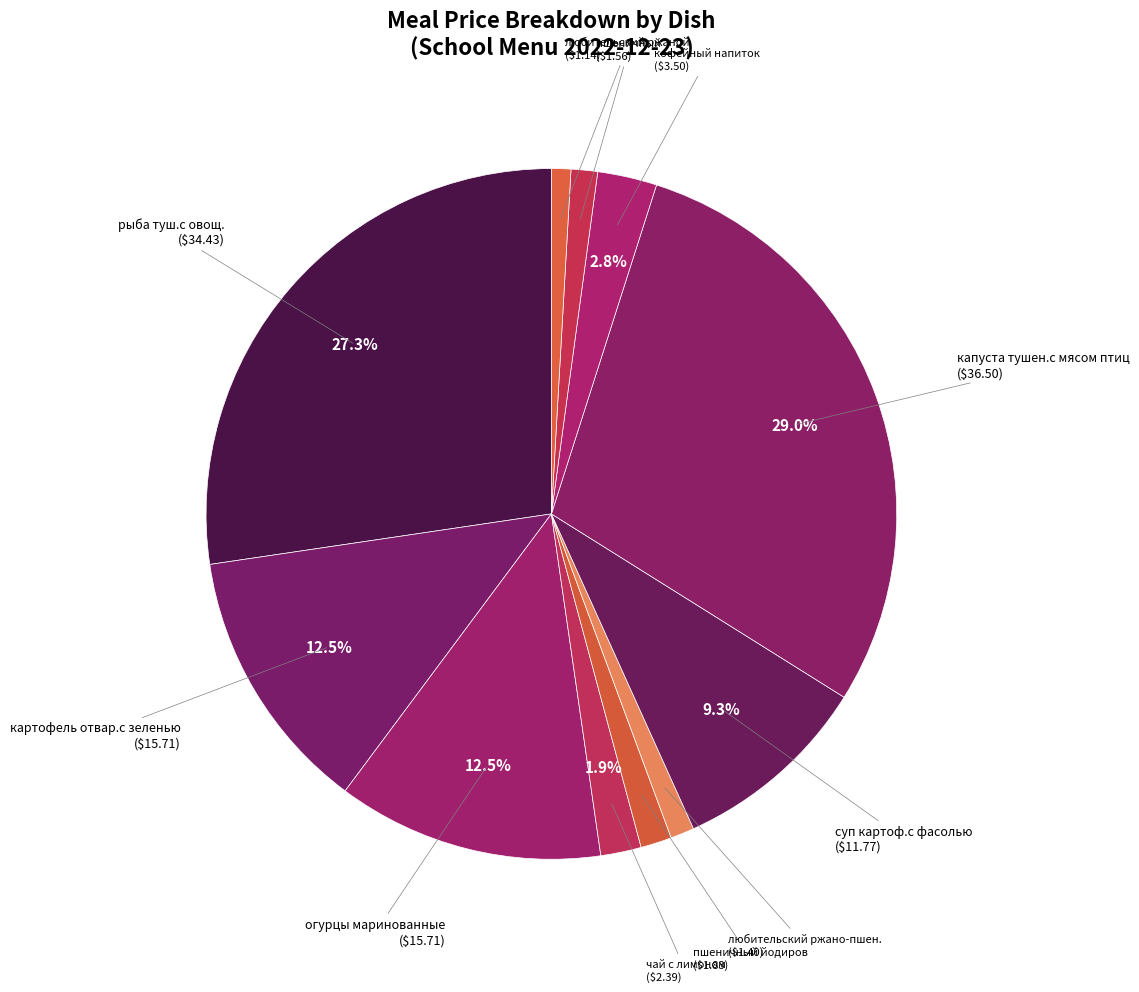

How many slices are in this pie chart?

11